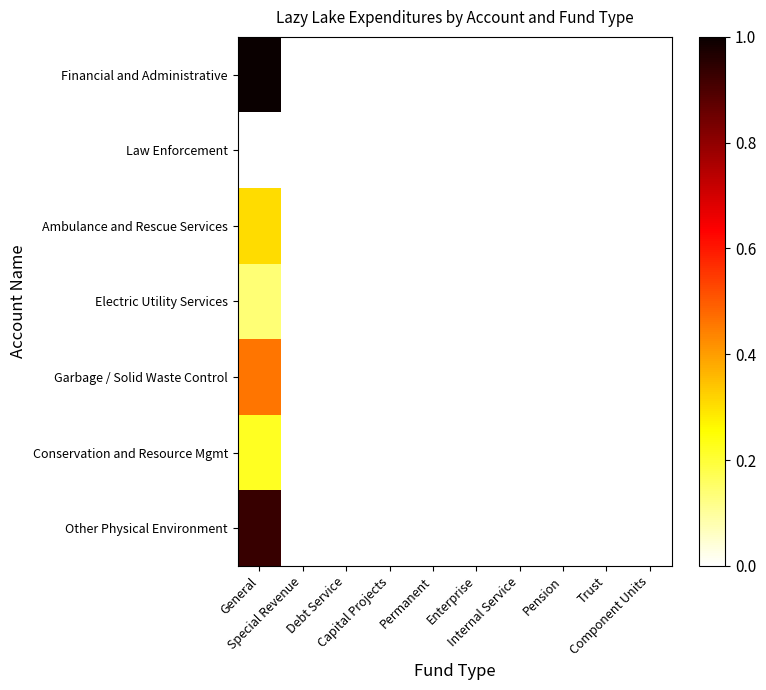

How many distinct data groups are displayed?

7